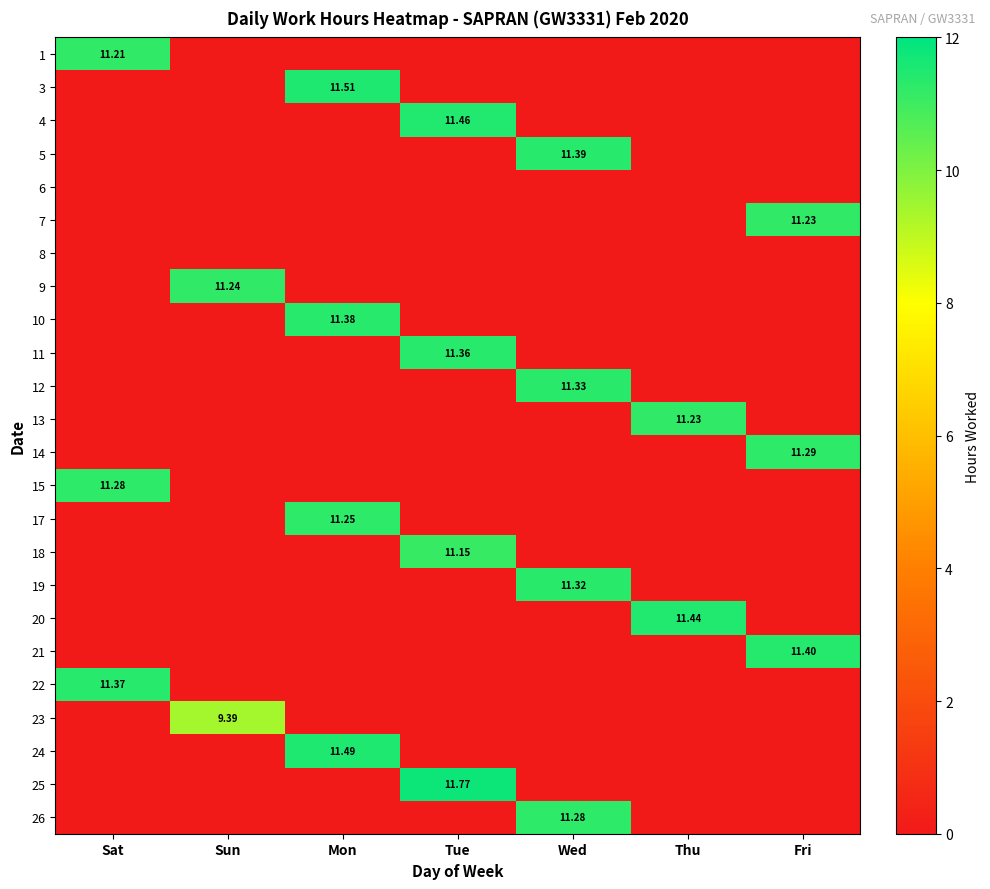

The value of 13 at Tue is 0.0. True or false?

True